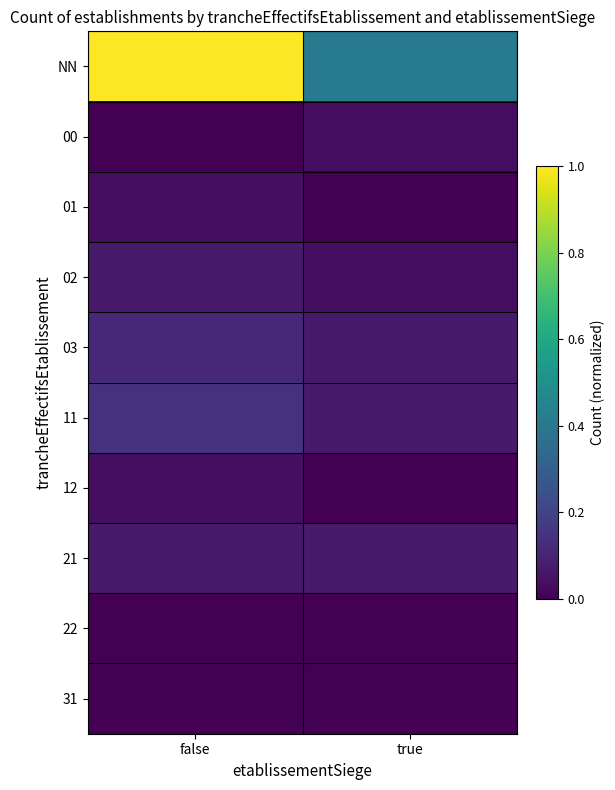

Reading left to right, transcribe all the data shown in this chart.

NN: false=1.0	true=0.4
00: false=0.0	true=0.0
01: false=0.0	true=0.0
02: false=0.1	true=0.0
03: false=0.1	true=0.1
11: false=0.1	true=0.1
12: false=0.0	true=0.0
21: false=0.1	true=0.1
22: false=0.0	true=0.0
31: false=0.0	true=0.0